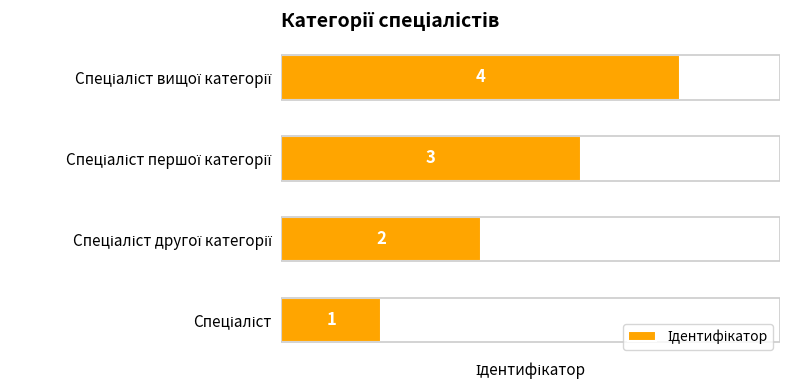

What is the maximum value shown in the chart?

4